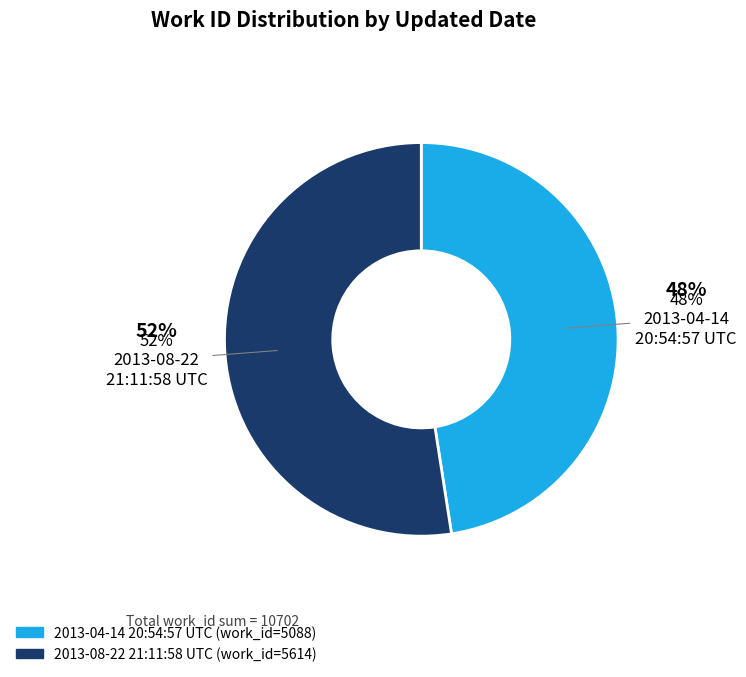

Which slice is the largest?

2013-08-22 21:11:58 UTC